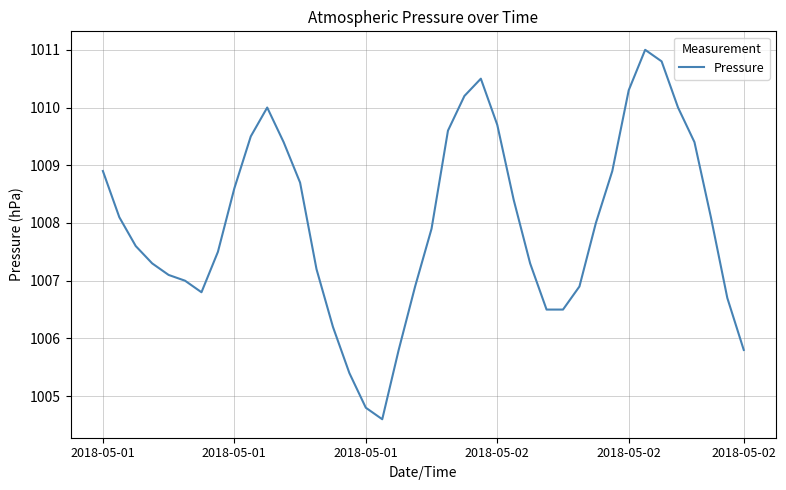

What is the difference between the maximum and minimum values?

6.4